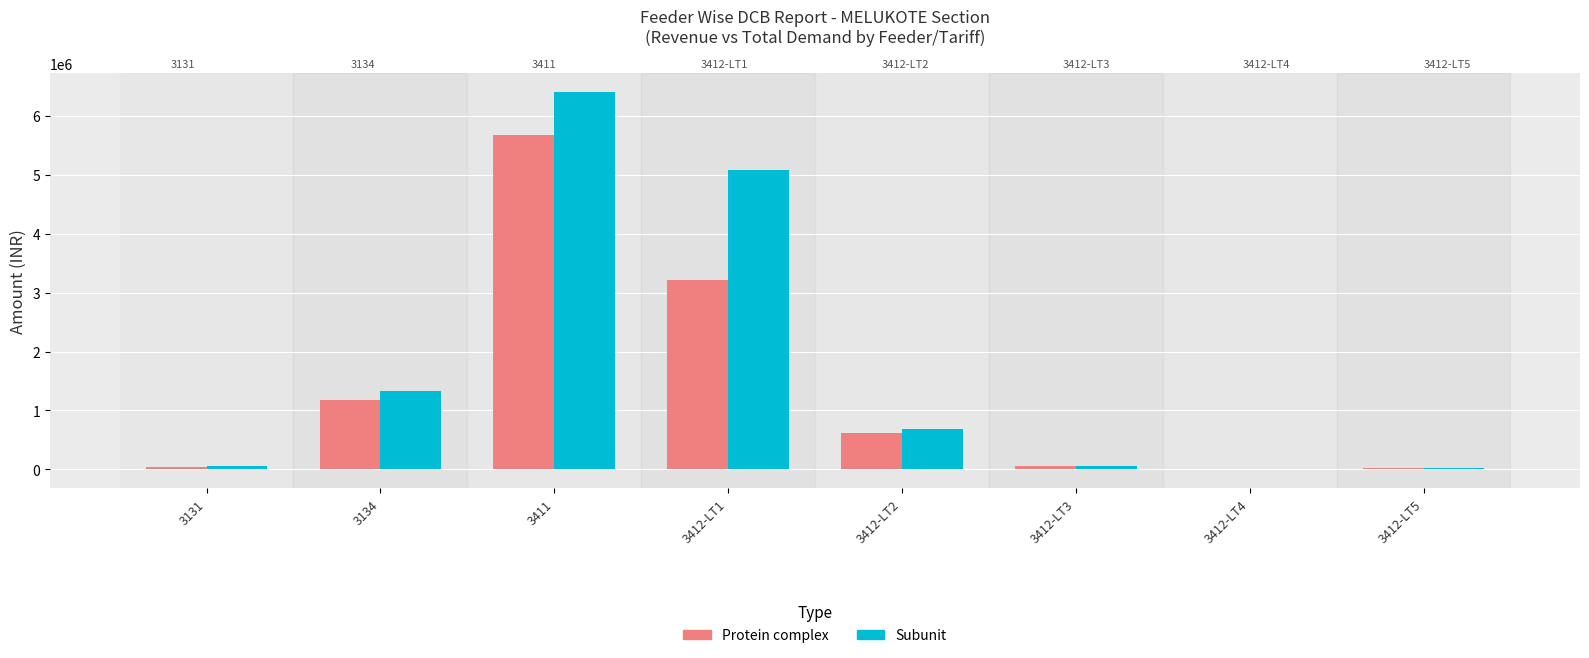

True or false: Subunit has a value of 110273.8 at 3412-LT3.

False